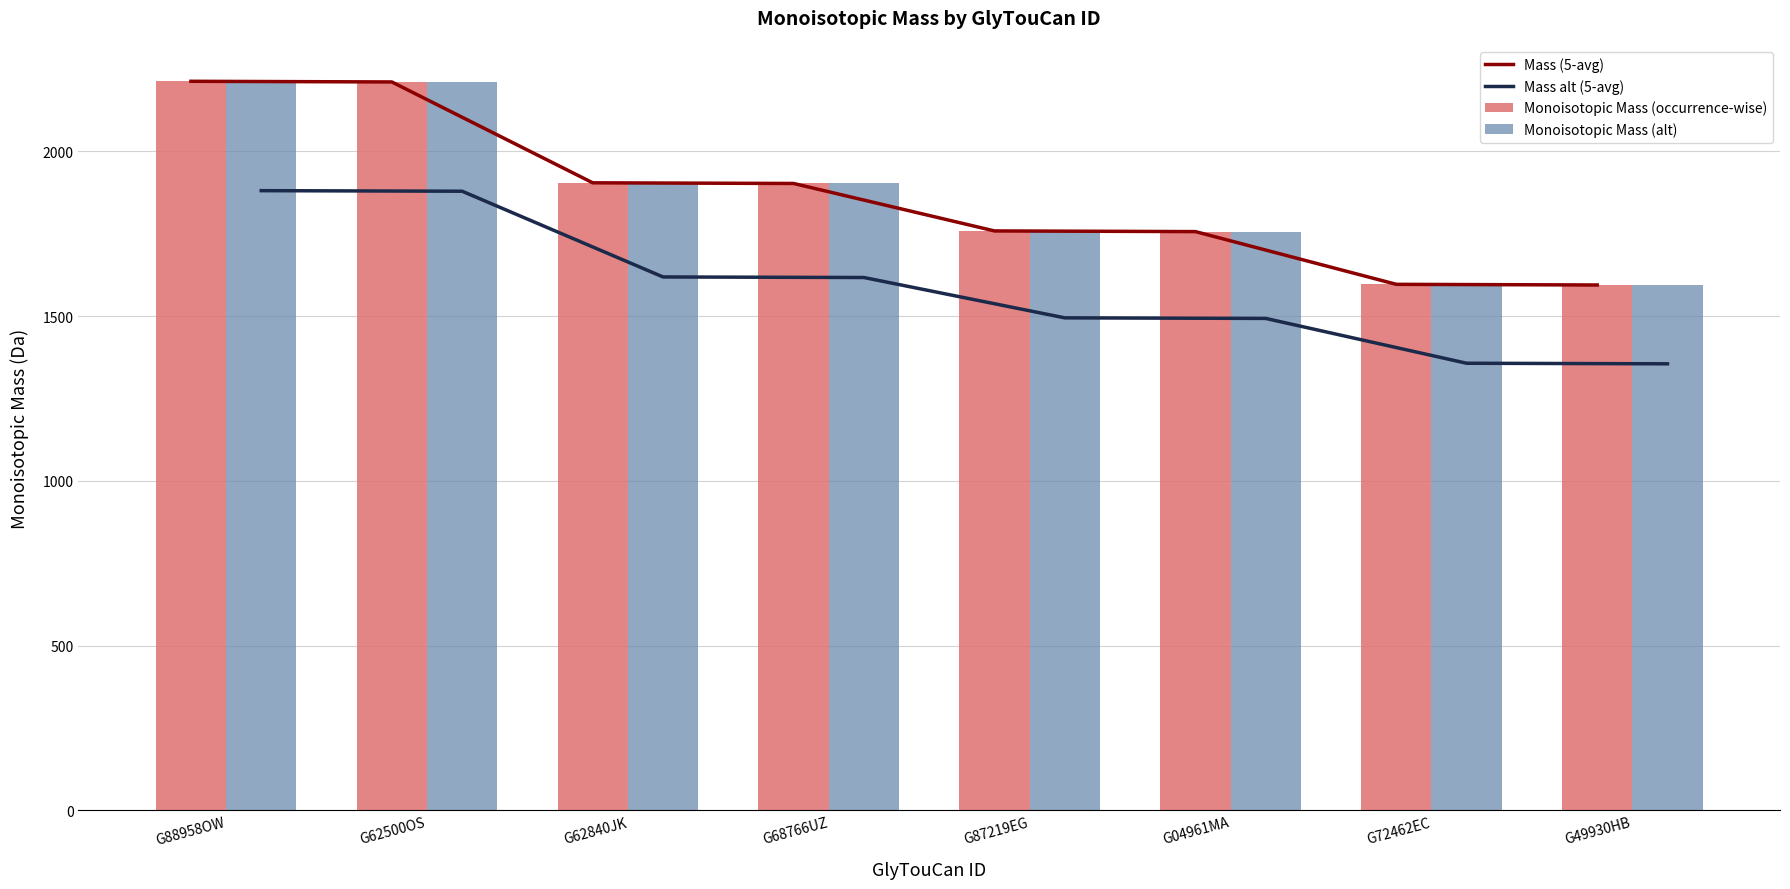

True or false: Monoisotopic Mass (alt) has a value of 2833.8 at G49930HB.

False